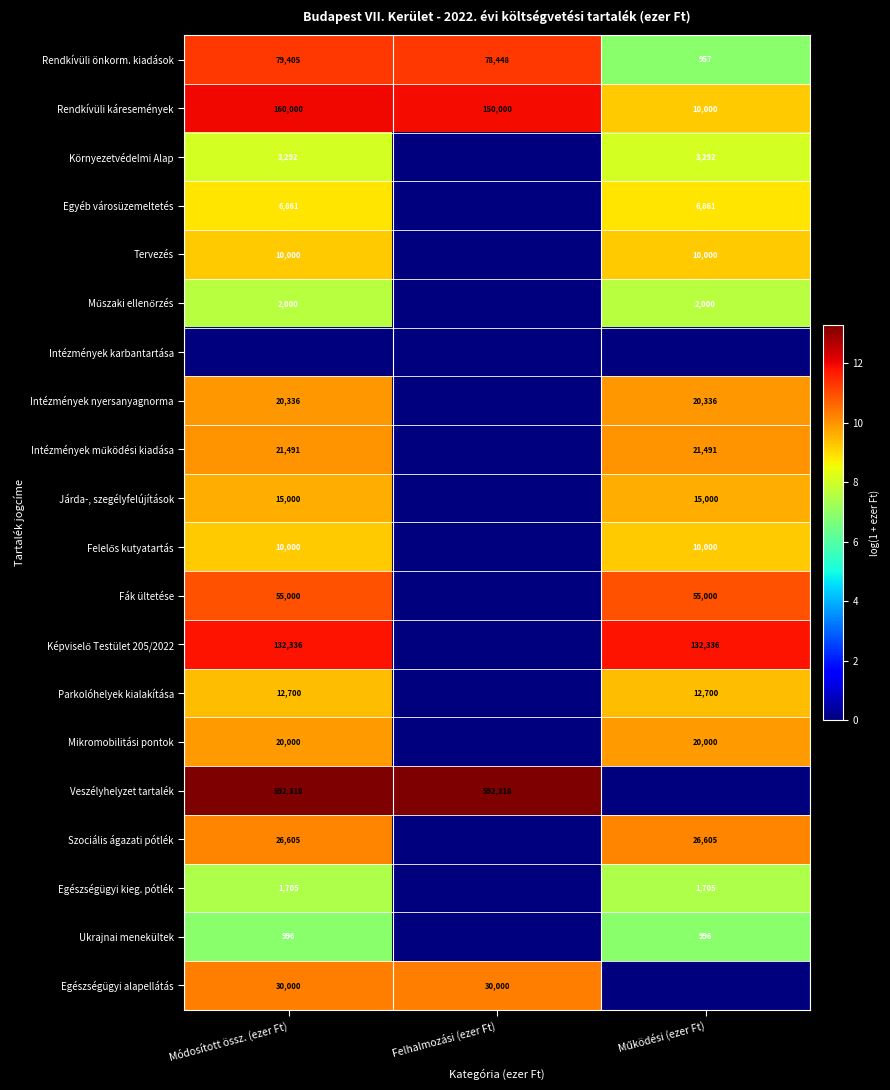

What is the total value across all series at Felhalmozási (ezer Ft)?

46.8